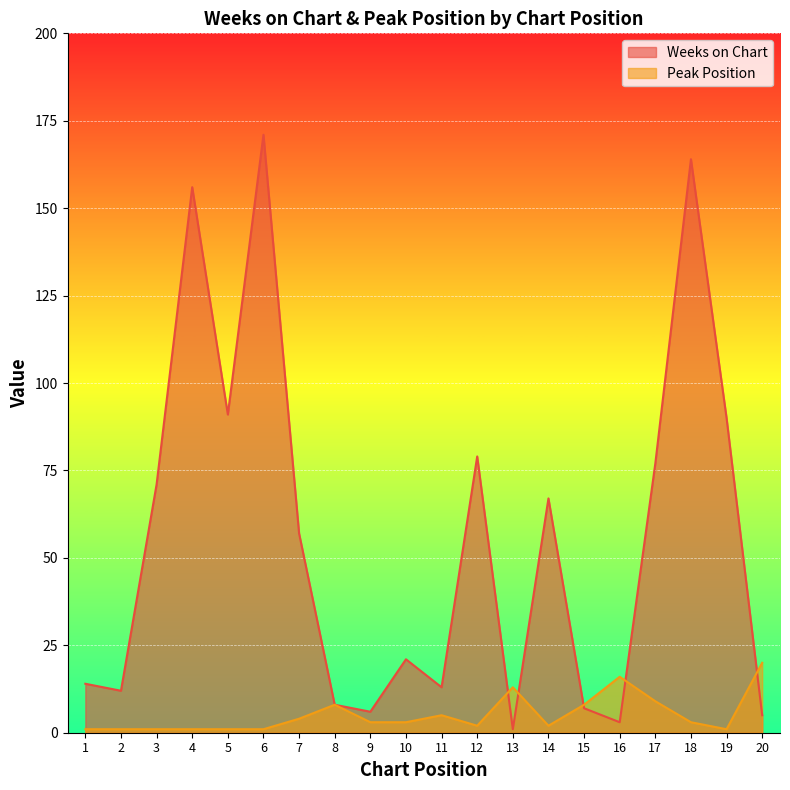

What is the value of the Weeks on Chart point at the 2nd from the left?

12